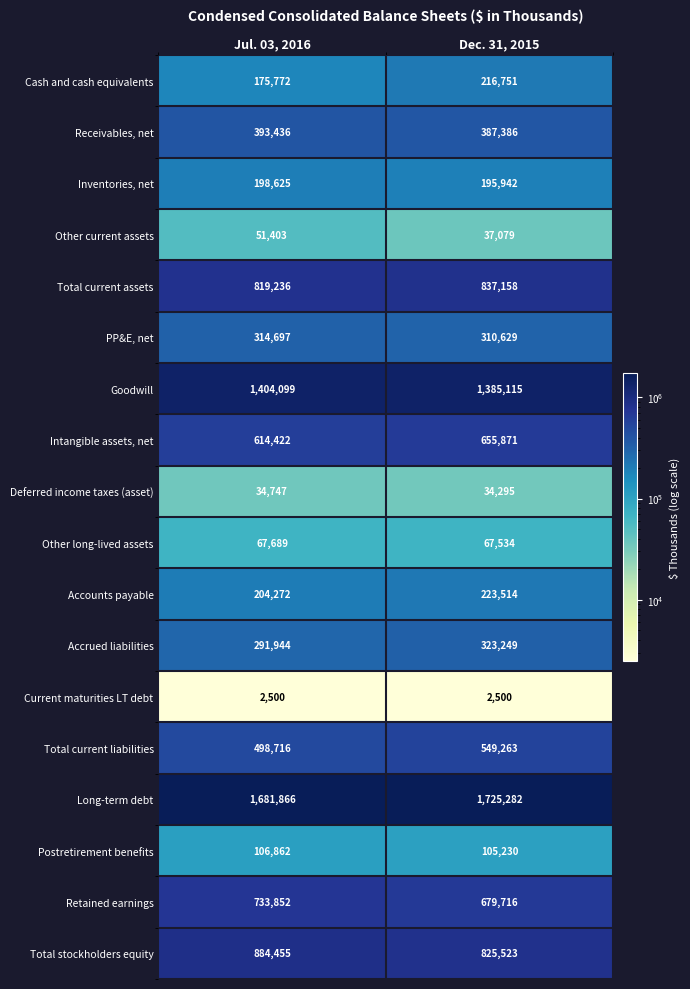

Between Jul. 03, 2016 and Dec. 31, 2015, which series saw the biggest shift?

Total stockholders equity